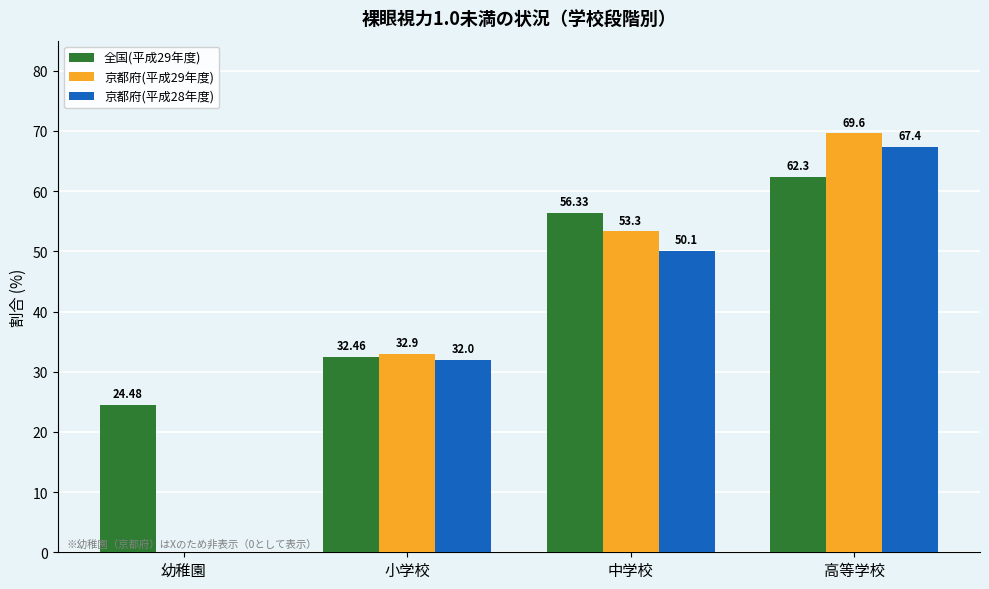

Is the value of 京都府(平成28年度) at 幼稚園 greater than the value of 全国(平成29年度) at 小学校?

No